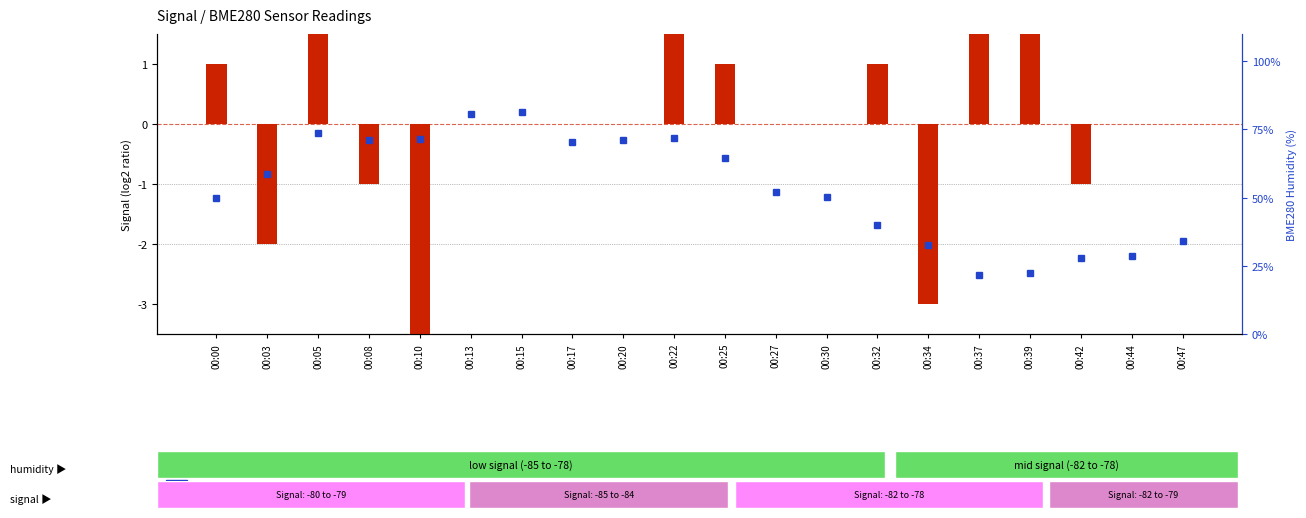

The log2 ratio series shows 2.8 at 00:15. True or false?

False